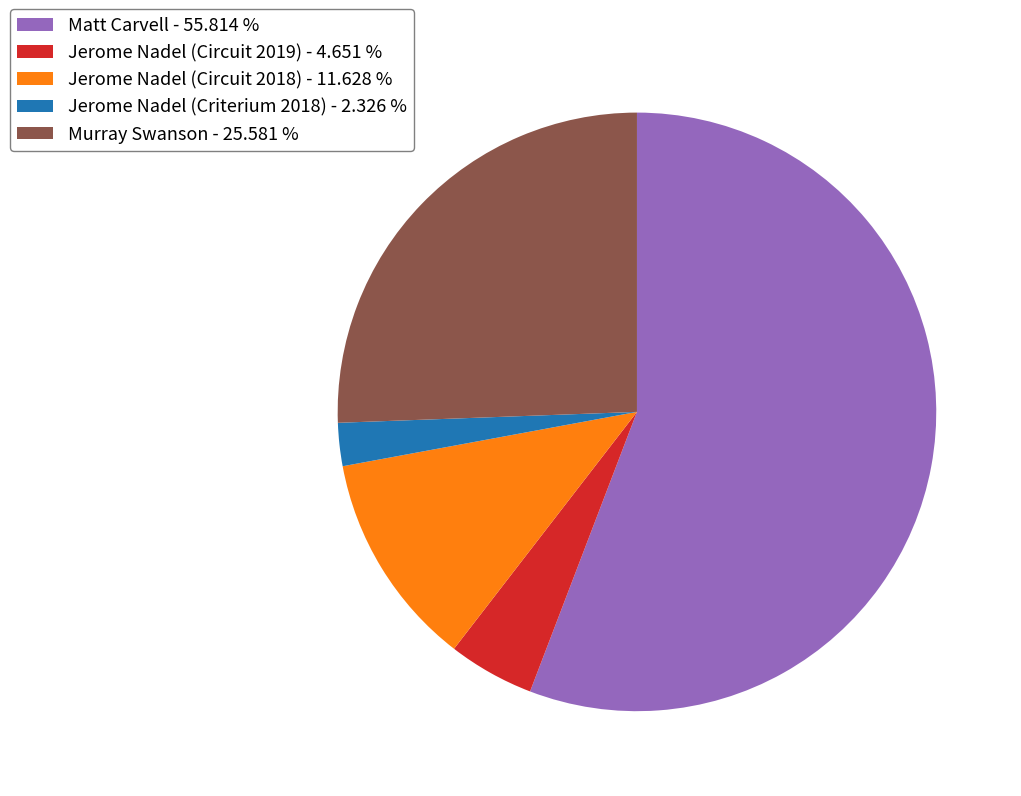

What is the smallest slice in the pie chart?

Jerome Nadel (Criterium 2018)